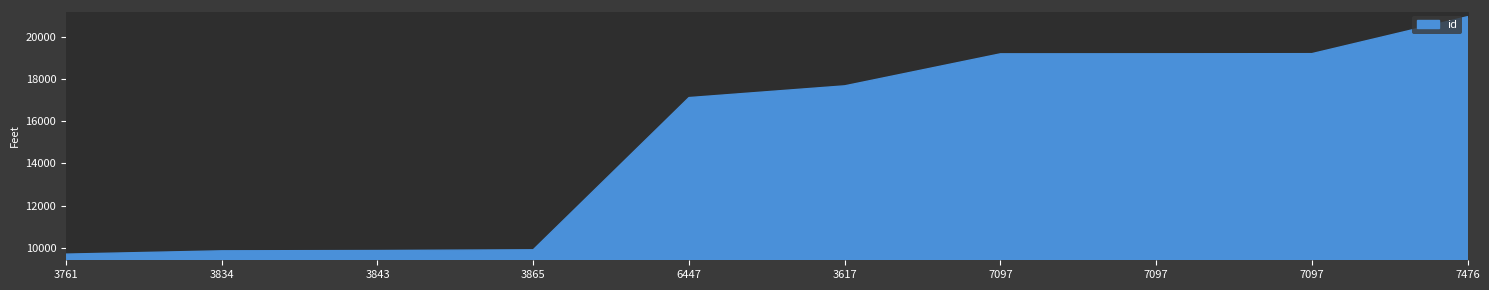

What is the smallest value displayed?

9712